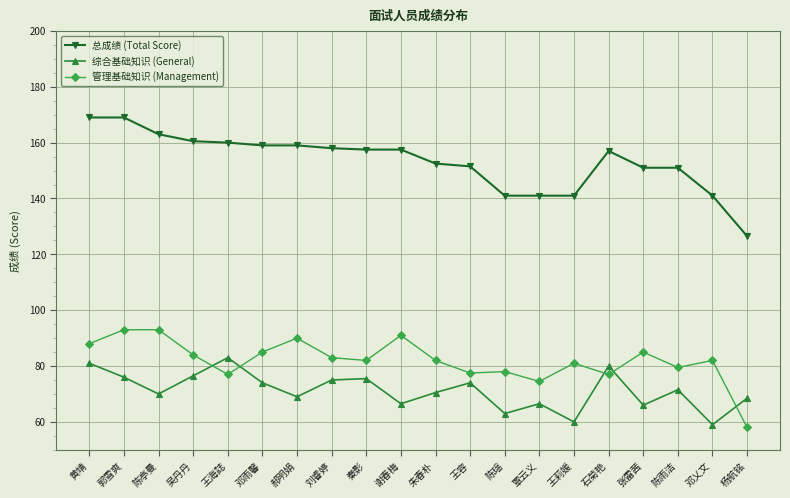

What is the average value of the 总成绩 (Total Score) series?

153.3